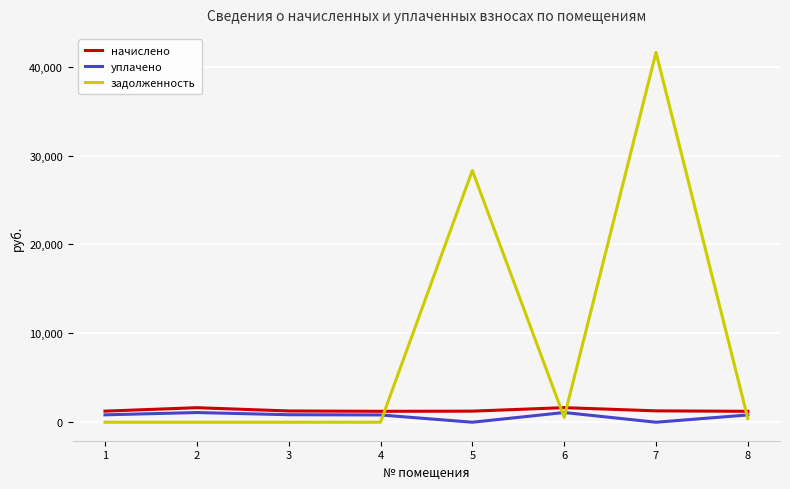

Is this an area chart (filled region under the line)?

No